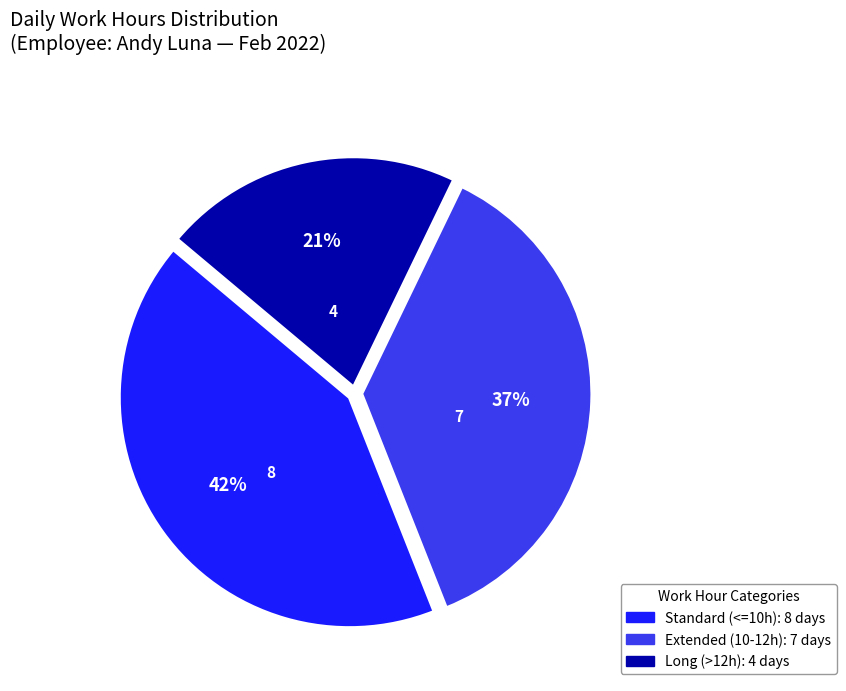

Is there a majority slice in this chart?

No